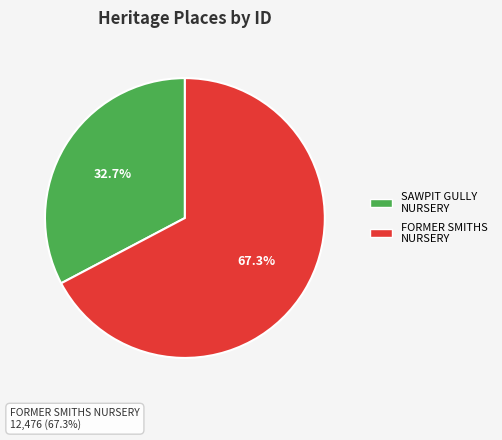

Does any single category account for the majority?

Yes